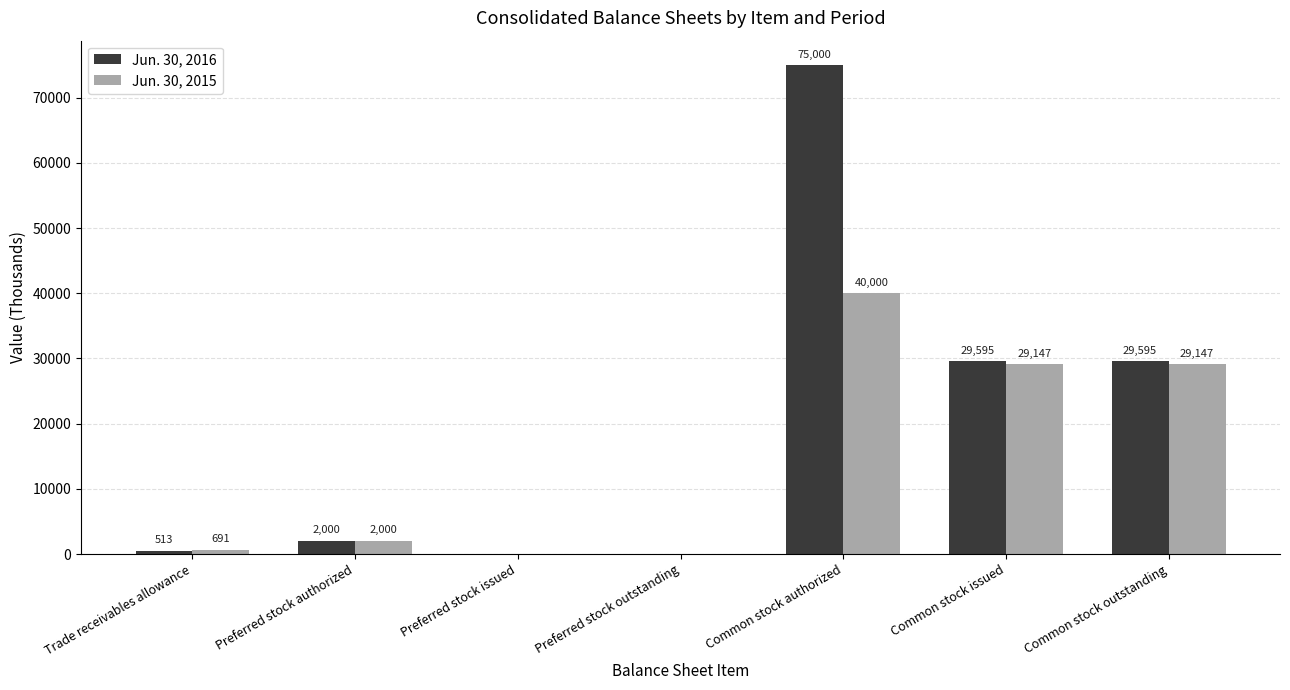

The value of Jun. 30, 2016 at Preferred stock outstanding is 25780. True or false?

False